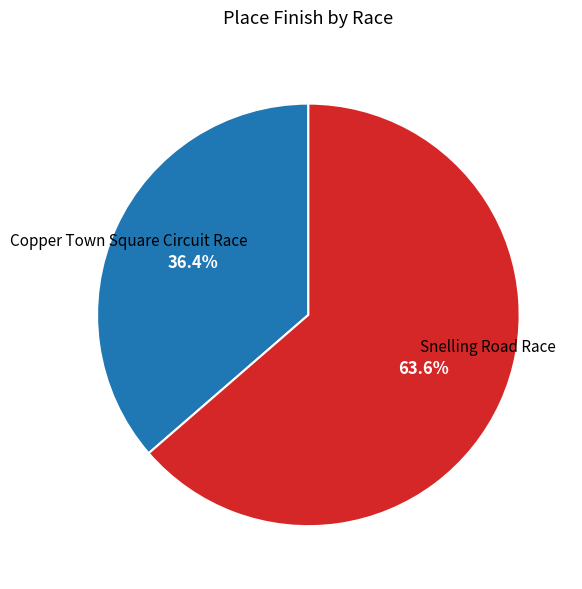

What is the largest slice in the pie chart?

Snelling Road Race